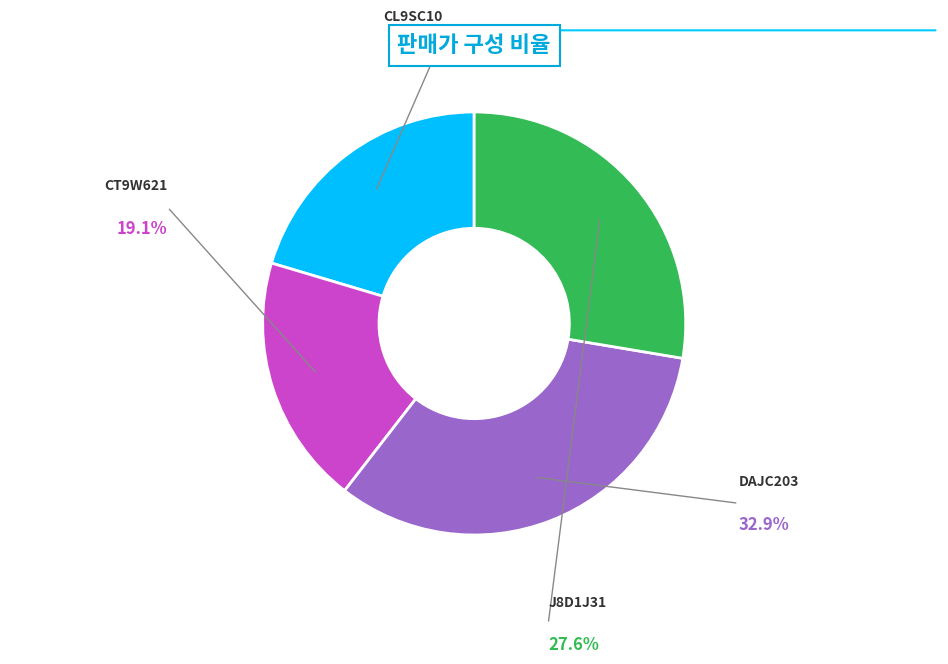

Which category has the smallest portion of the pie?

CT9W621